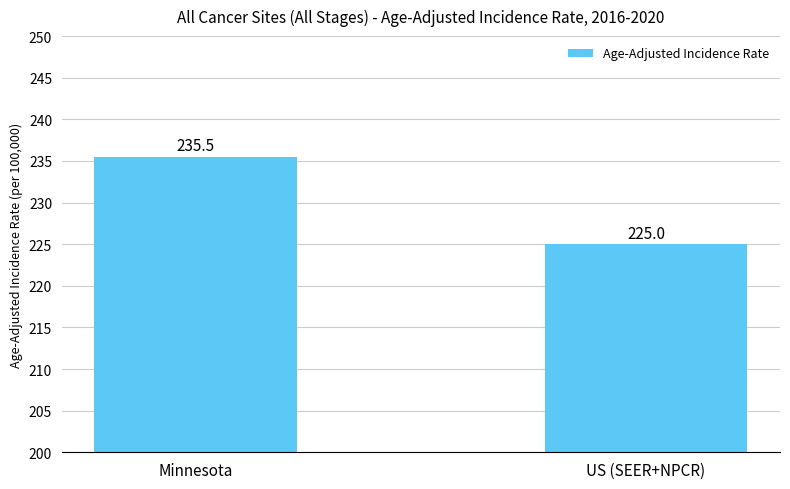

Where is the data nearest to the value 230?

US (SEER+NPCR)